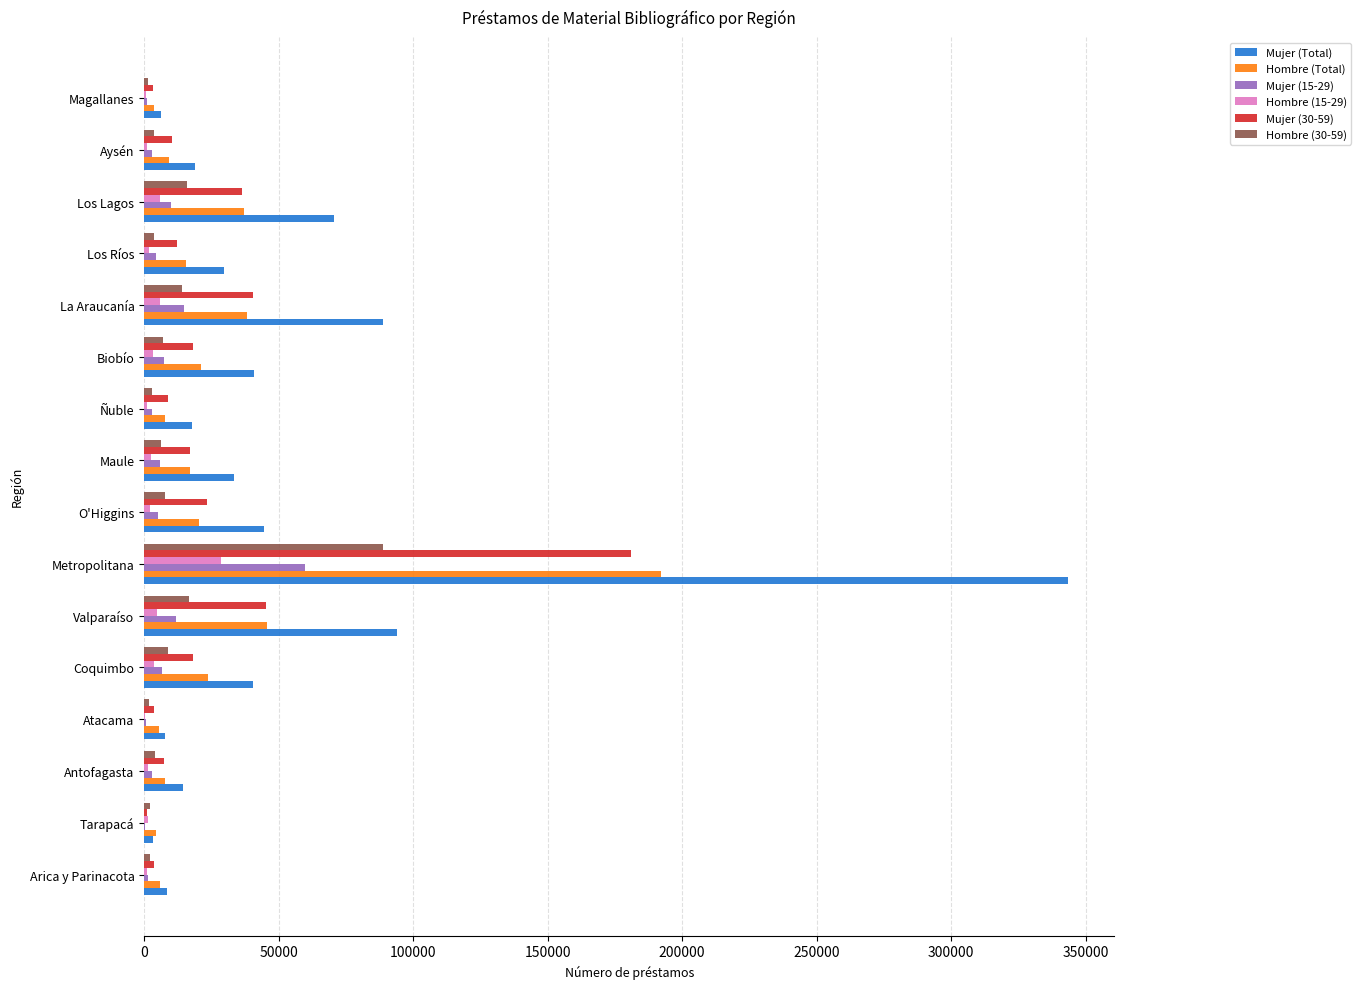

Between Tarapacá and Coquimbo, which series saw the biggest shift?

Mujer (Total)